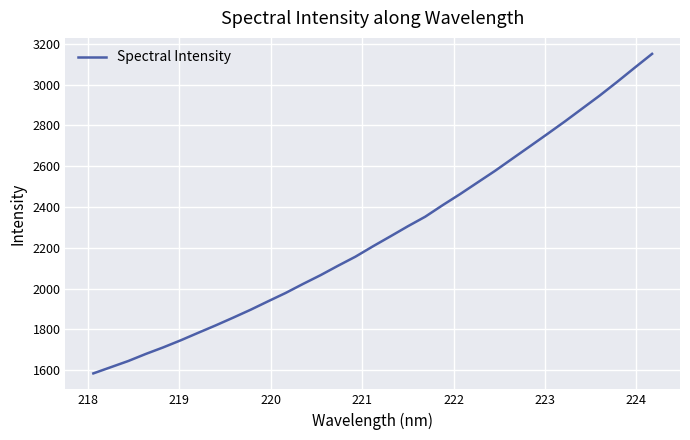

What is the minimum value shown in the chart?

1584.1